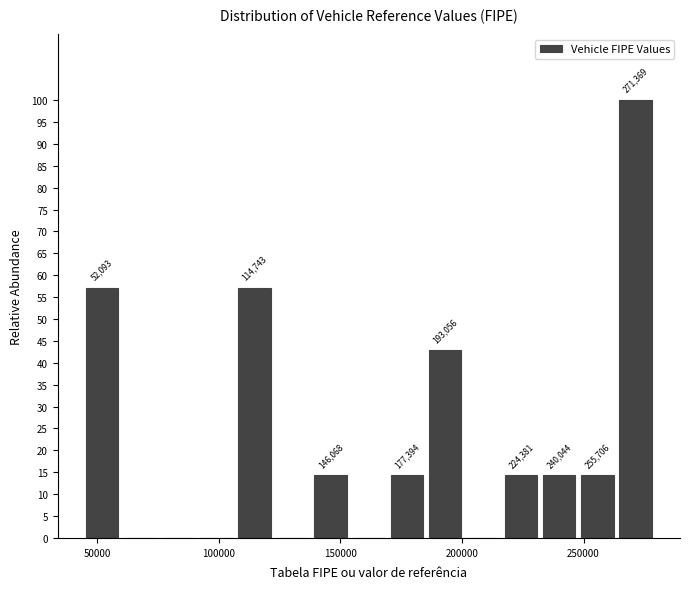

Read against the x-axis, roughly where is the centre of the tallest bar?

270000